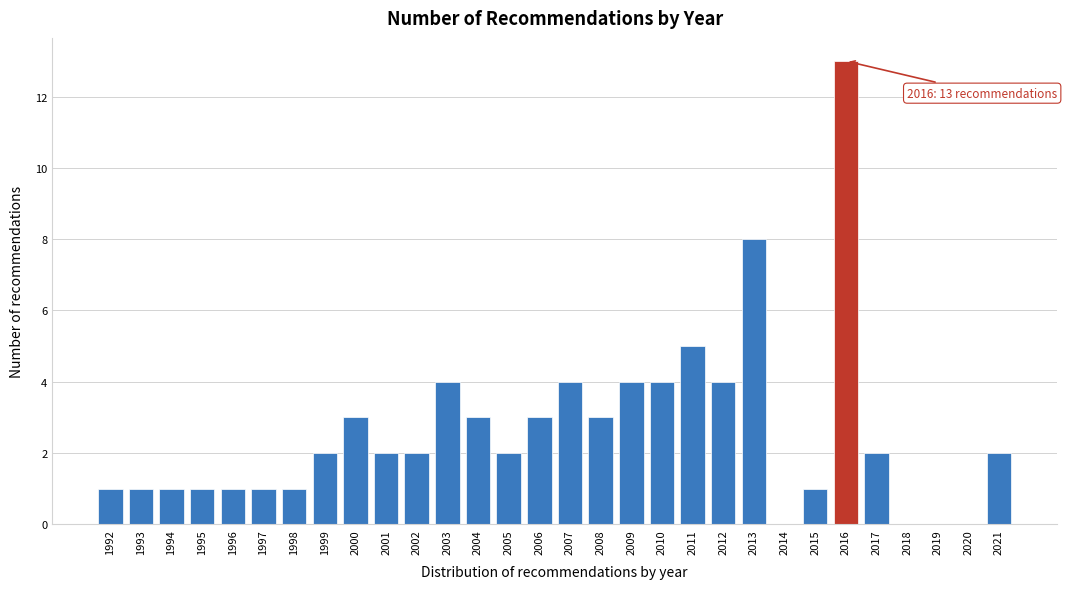

Reading left to right, what are all the values shown in this chart?

1992=1	1993=1	1994=1	1995=1	1996=1	1997=1	1998=1	1999=2	2000=3	2001=2	2002=2	2003=4	2004=3	2005=2	2006=3	2007=4	2008=3	2009=4	2010=4	2011=5	2012=4	2013=8	2014=0	2015=1	2016=13	2017=2	2018=0	2019=0	2020=0	2021=2